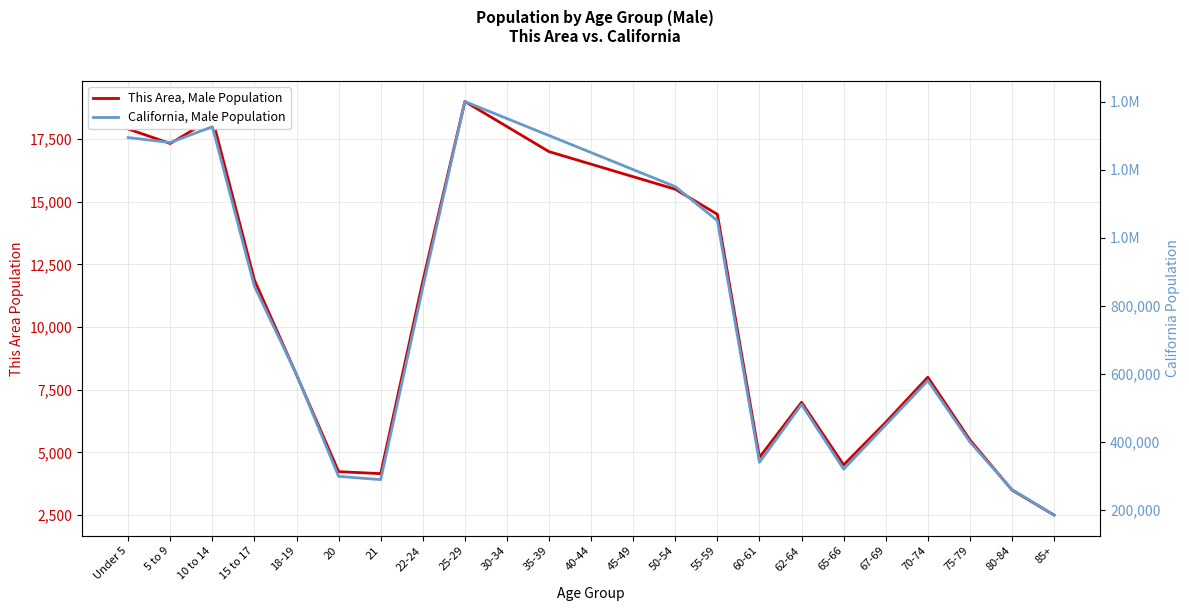

True or false: California, Male Population and This Area, Male Population intersect in this chart.

False